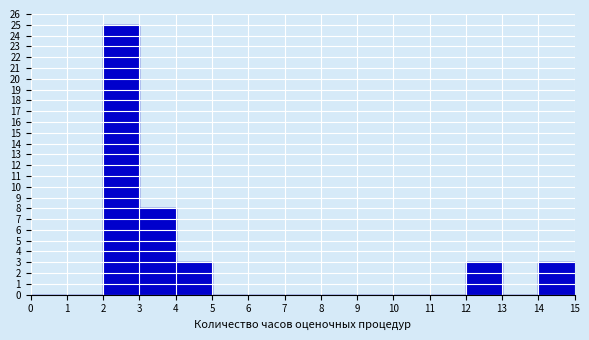

Reading left to right, transcribe this chart: for each bar, give the range it covers on the x-axis and its height. The values are not printed on the chart, so give them approximately, as read against the axis.

0 to 1: 0
1 to 2: 0
2 to 3: 25
3 to 4: 8
4 to 5: 3
5 to 6: 0
6 to 7: 0
7 to 8: 0
8 to 9: 0
9 to 10: 0
10 to 11: 0
11 to 12: 0
12 to 13: 3
13 to 14: 0
14 to 15: 3